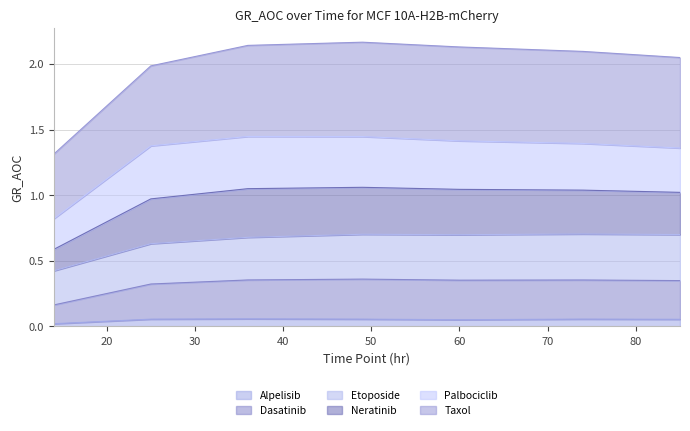

What is the difference between the maximum and second lowest values in the Neratinib series?

0.1